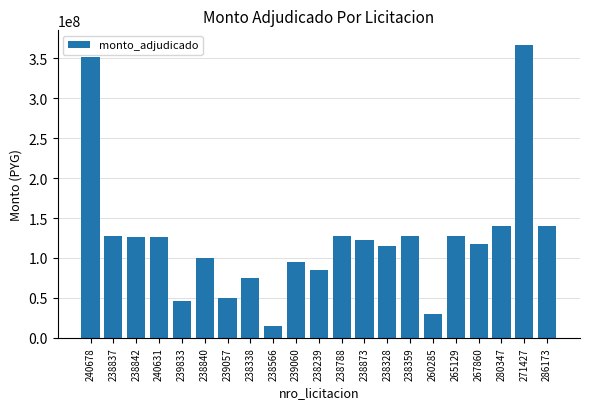

What is the sum of the values at 238840 and 238788?

226967588